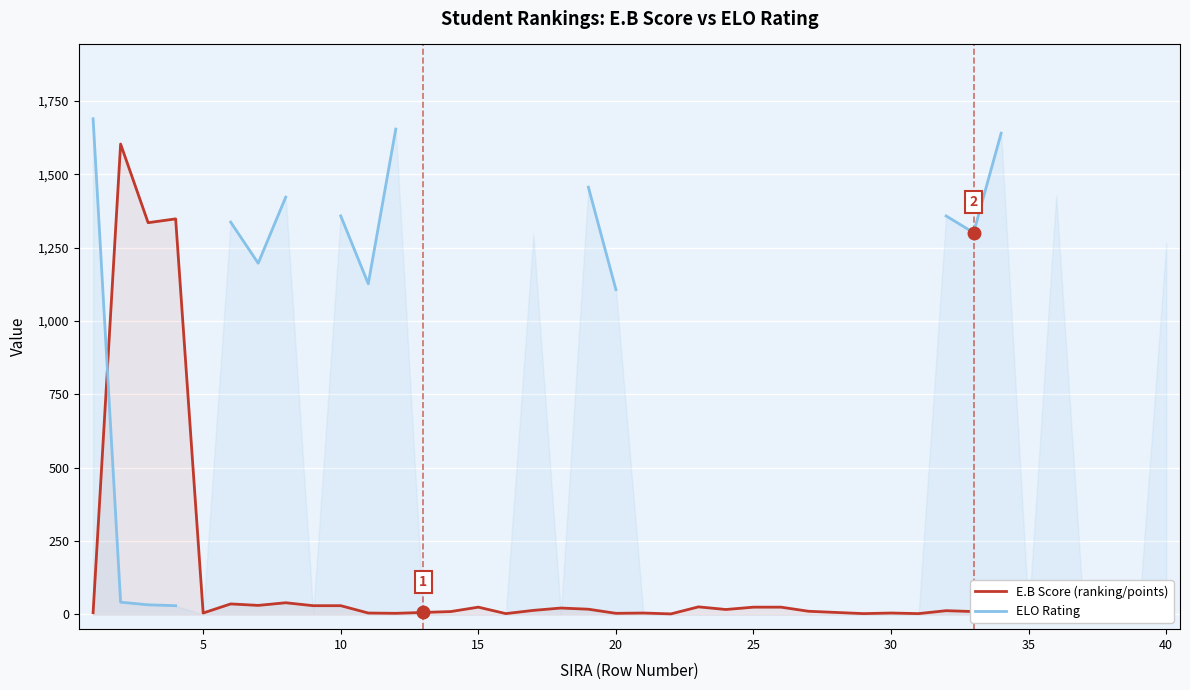

What is the difference between the maximum and minimum values in the ELO Rating series?

1659.0